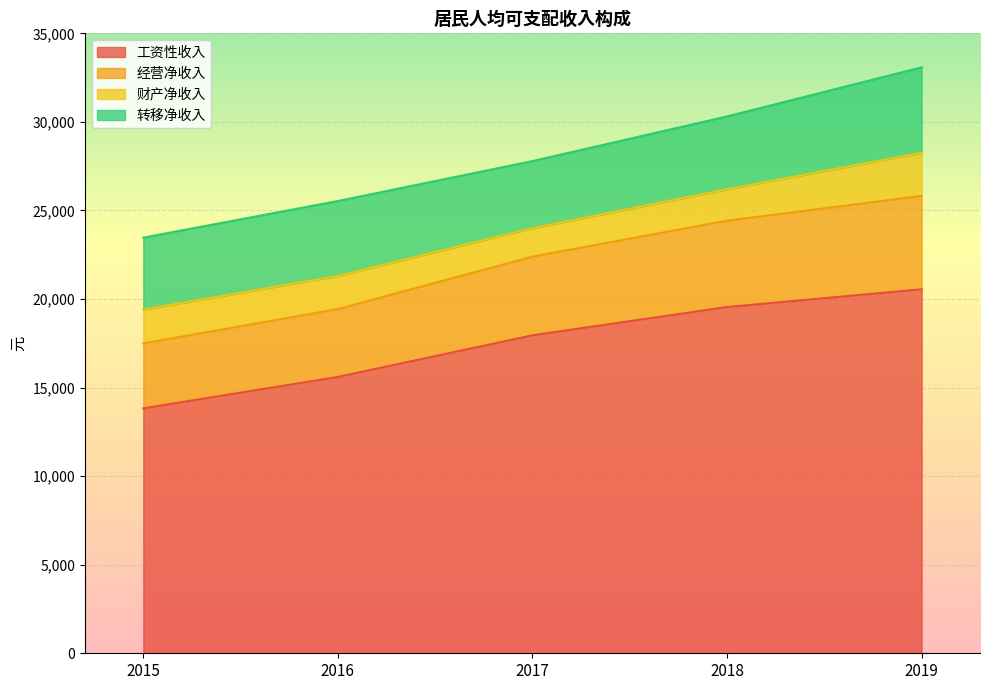

Rank the categories by 工资性收入 value from lowest to highest.

2015, 2016, 2017, 2018, 2019